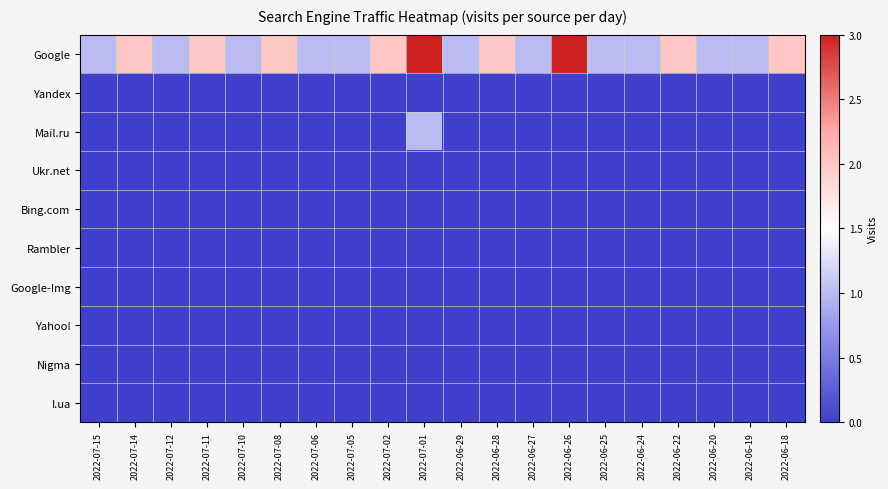

Which has a higher value, 2022-06-25 or 2022-06-24?

2022-06-25